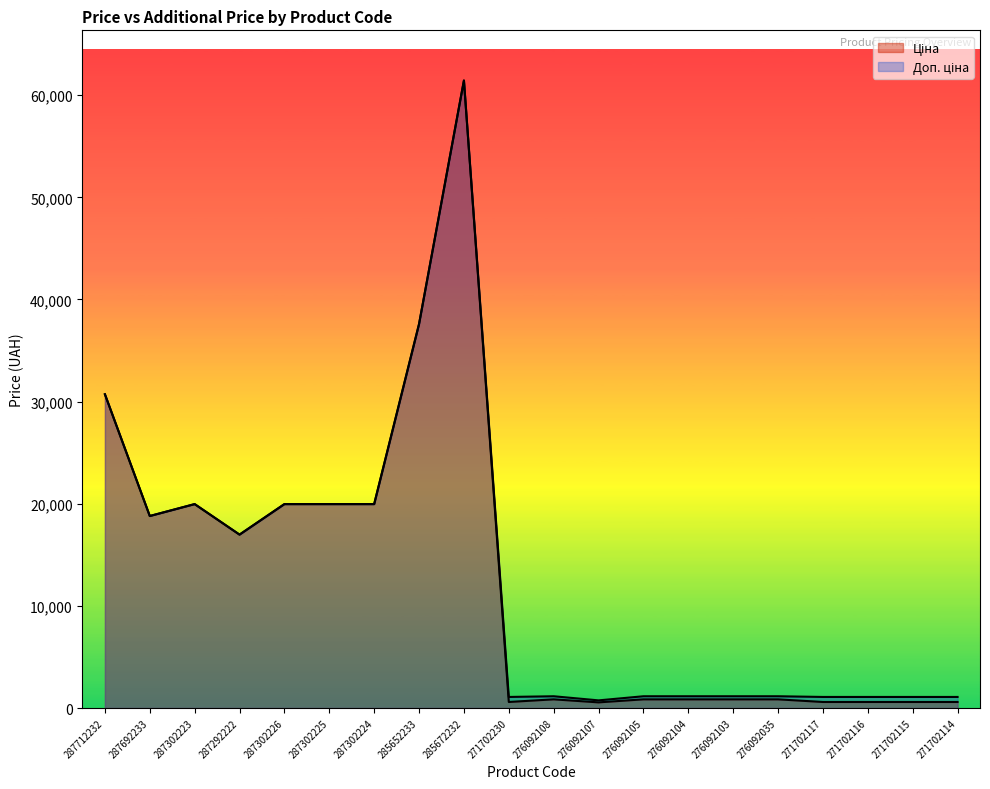

How many data points in Ціна are above 848?

14